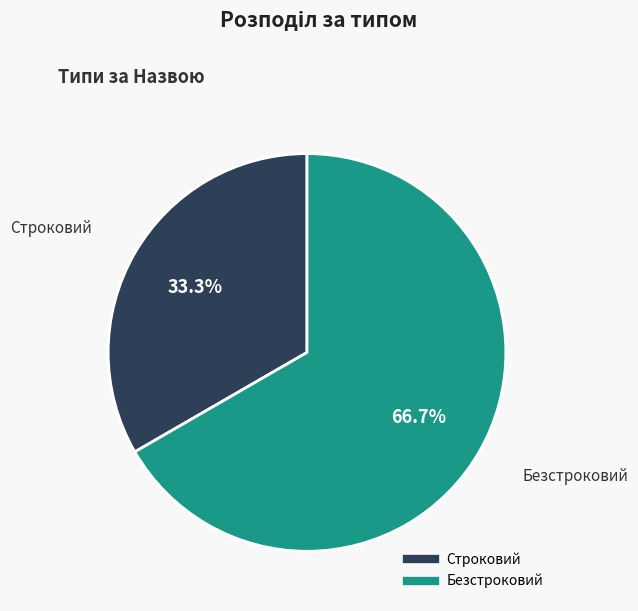

Which slice is the largest?

Безстроковий